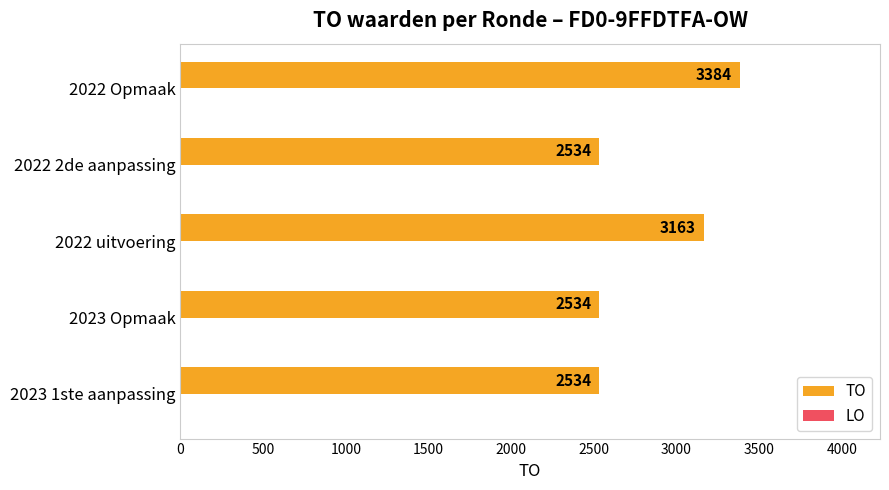

How many categories are shown in the chart?

5